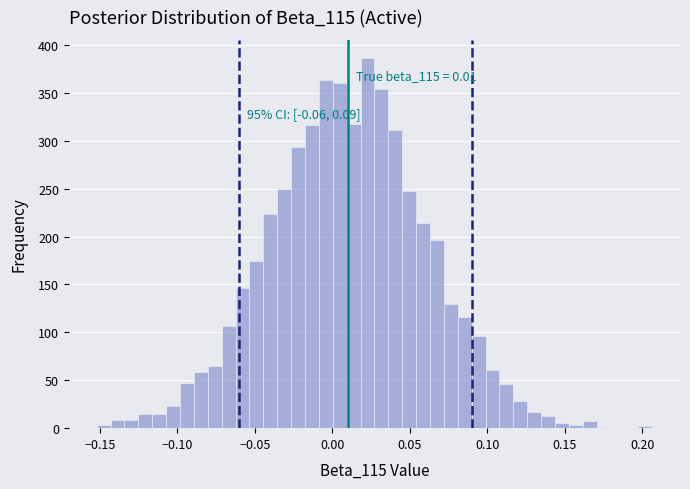

Read against the x-axis, roughly where is the centre of the tallest bar?

0.025